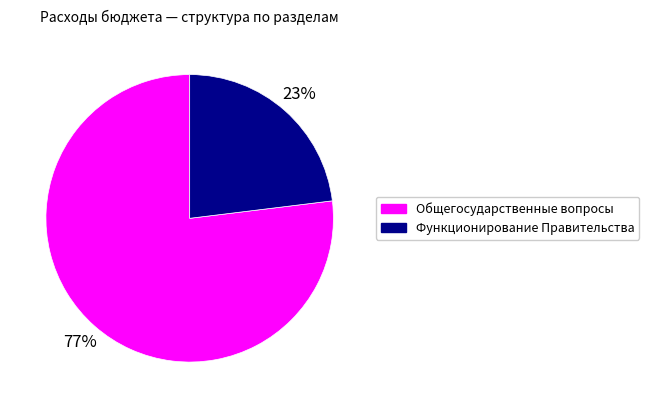

What is the largest slice in the pie chart?

Общегосударственные вопросы